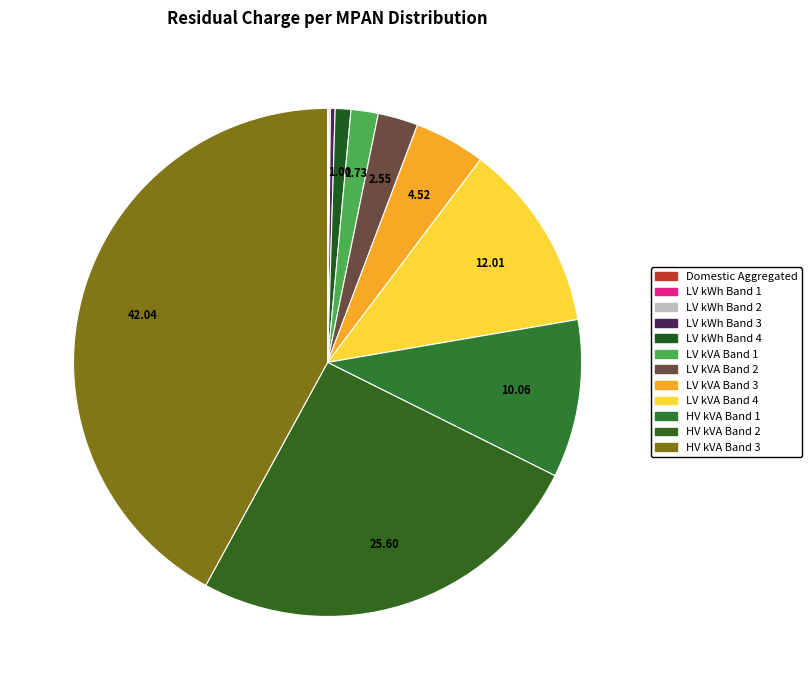

To the nearest percent, what is the difference between the LV kVA Band 4 and Domestic Aggregated slice percentages?

12%